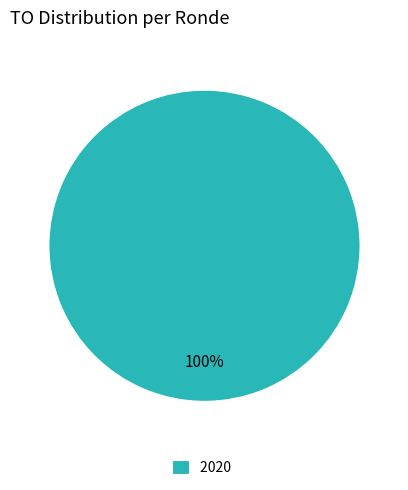

Is it true that 2020 is 100% of the pie?

True